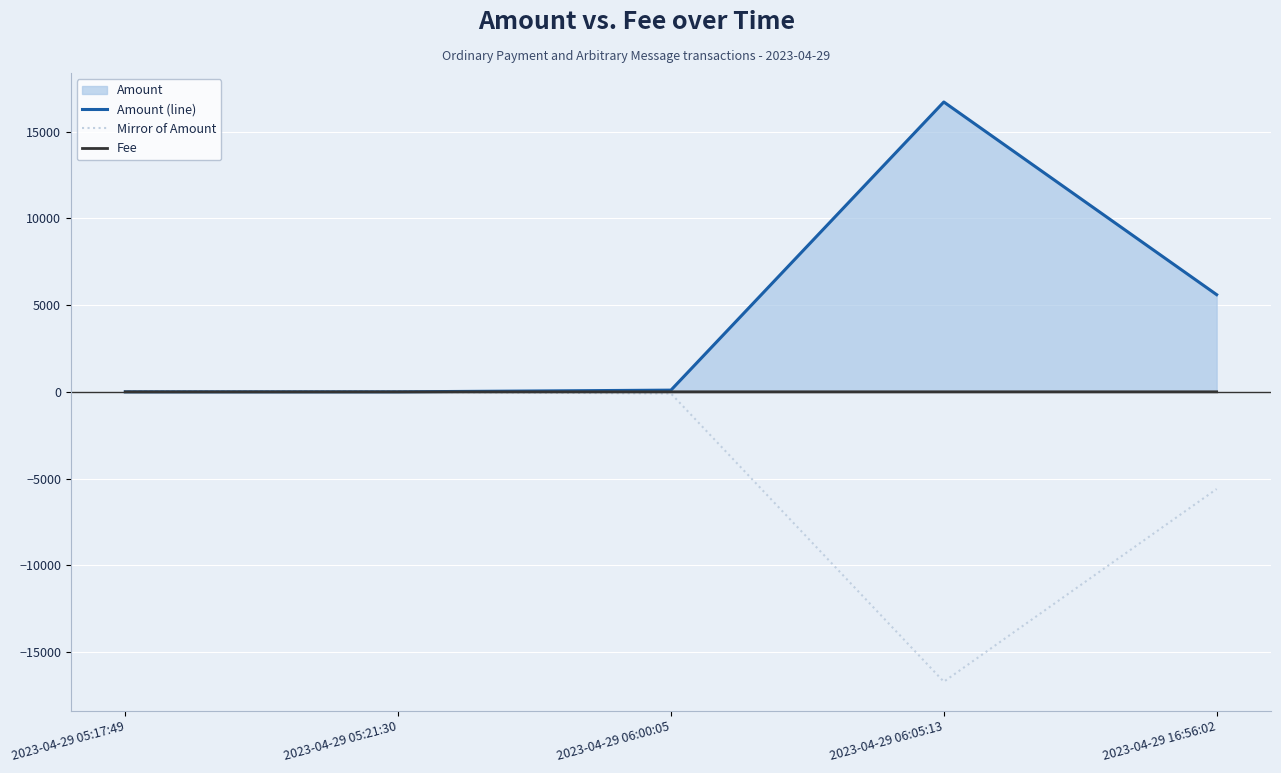

What position from the right is 2023-04-29 05:17:49?

5